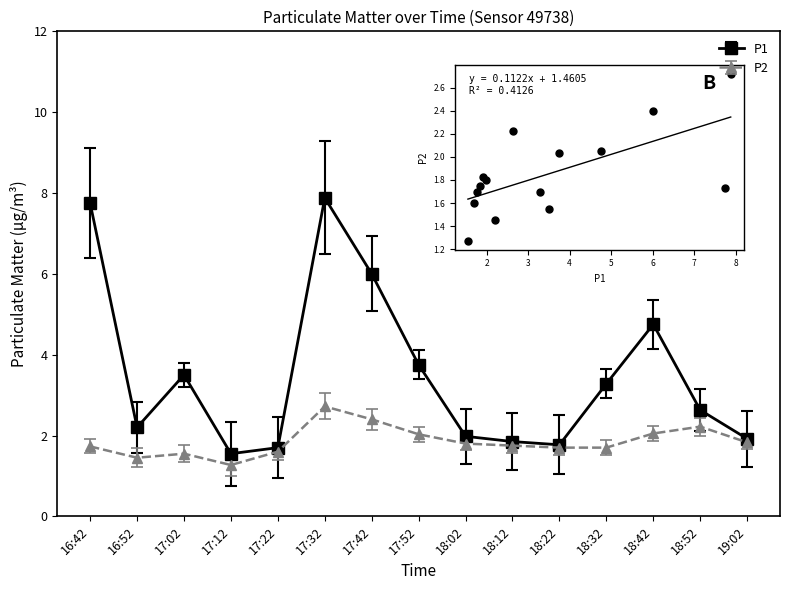

Is the value of P1 at 18:12 greater than the value of P2 at 17:12?

Yes